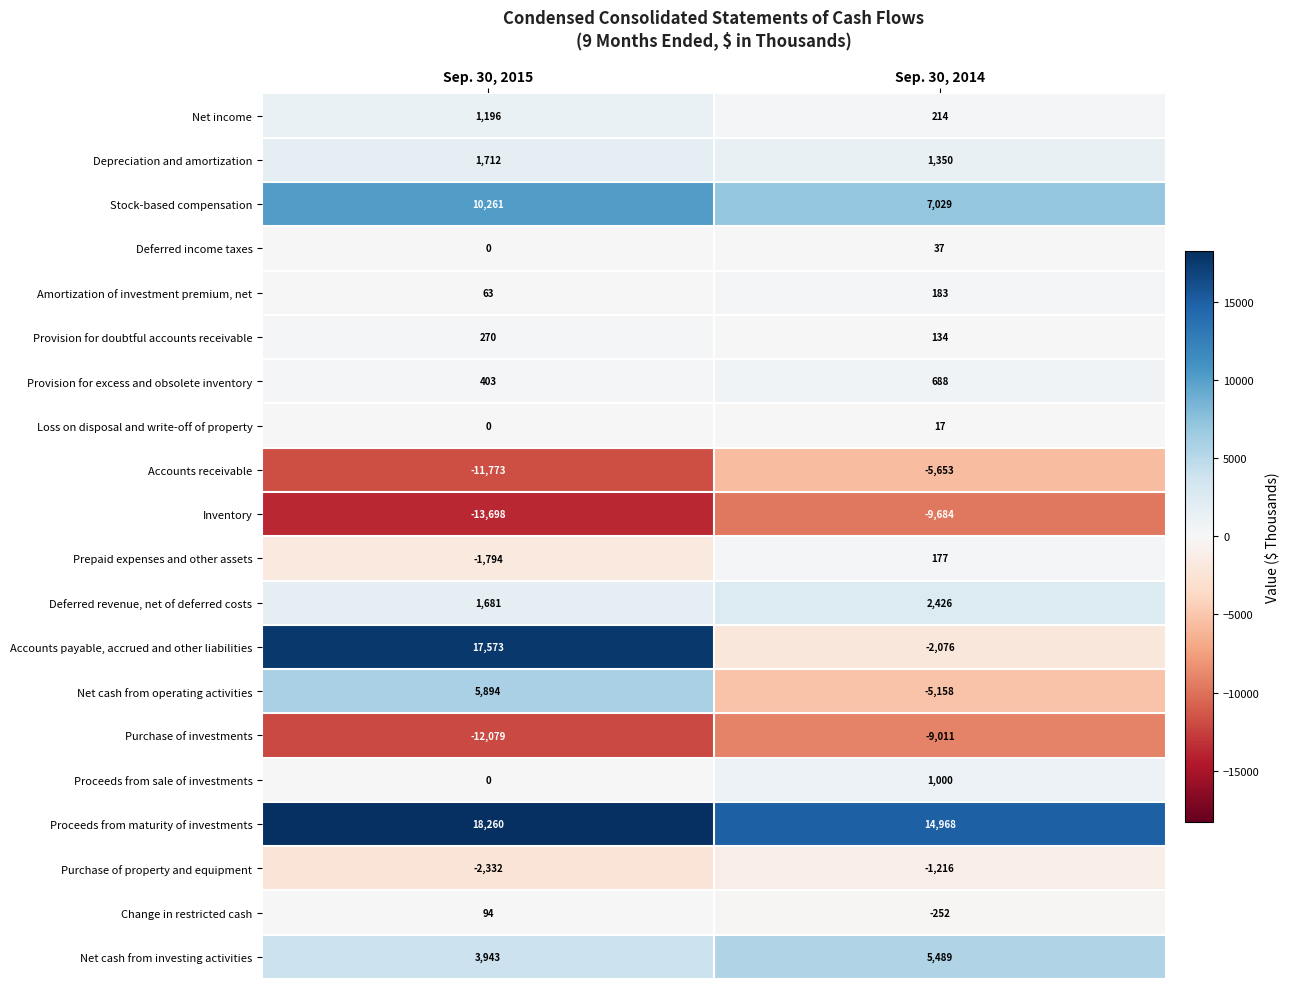

List the labels in order of Purchase of property and equipment value, largest first.

Sep. 30, 2014, Sep. 30, 2015